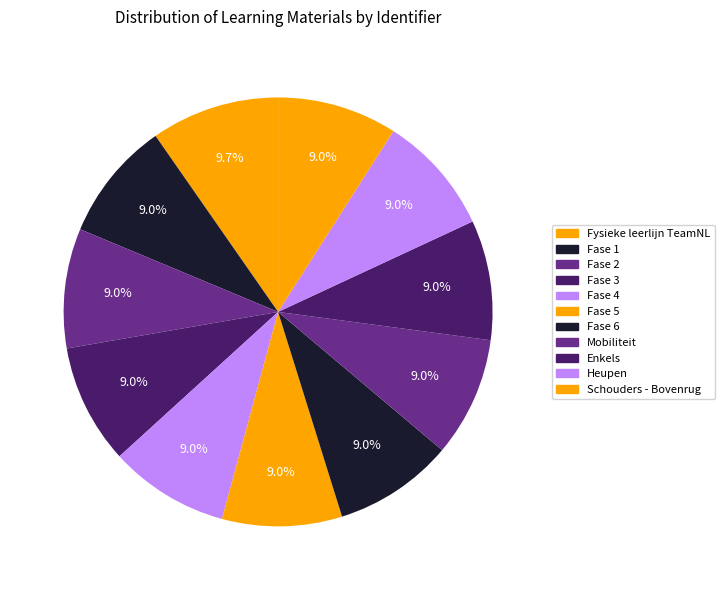

Count the number of slices in the pie.

11